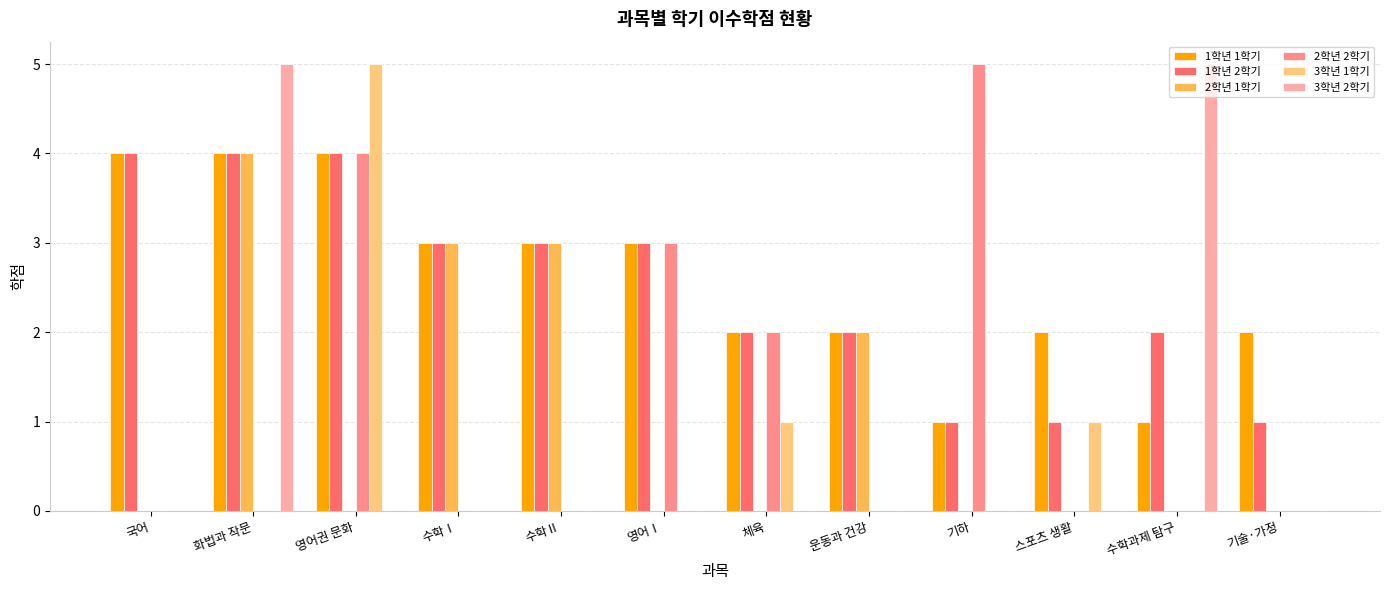

Is the value of 3학년 2학기 at 국어 greater than the value of 2학년 2학기 at 체육?

No